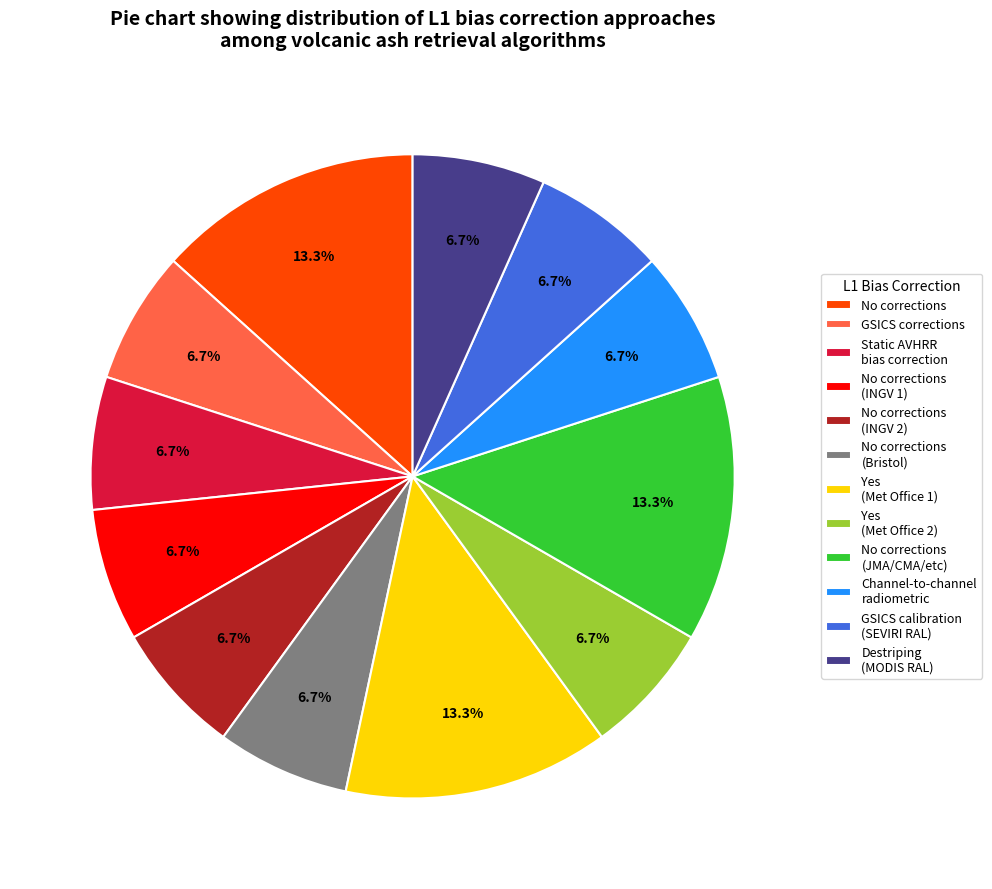

Is it true that Static AVHRR bias correction is 7% of the pie?

True